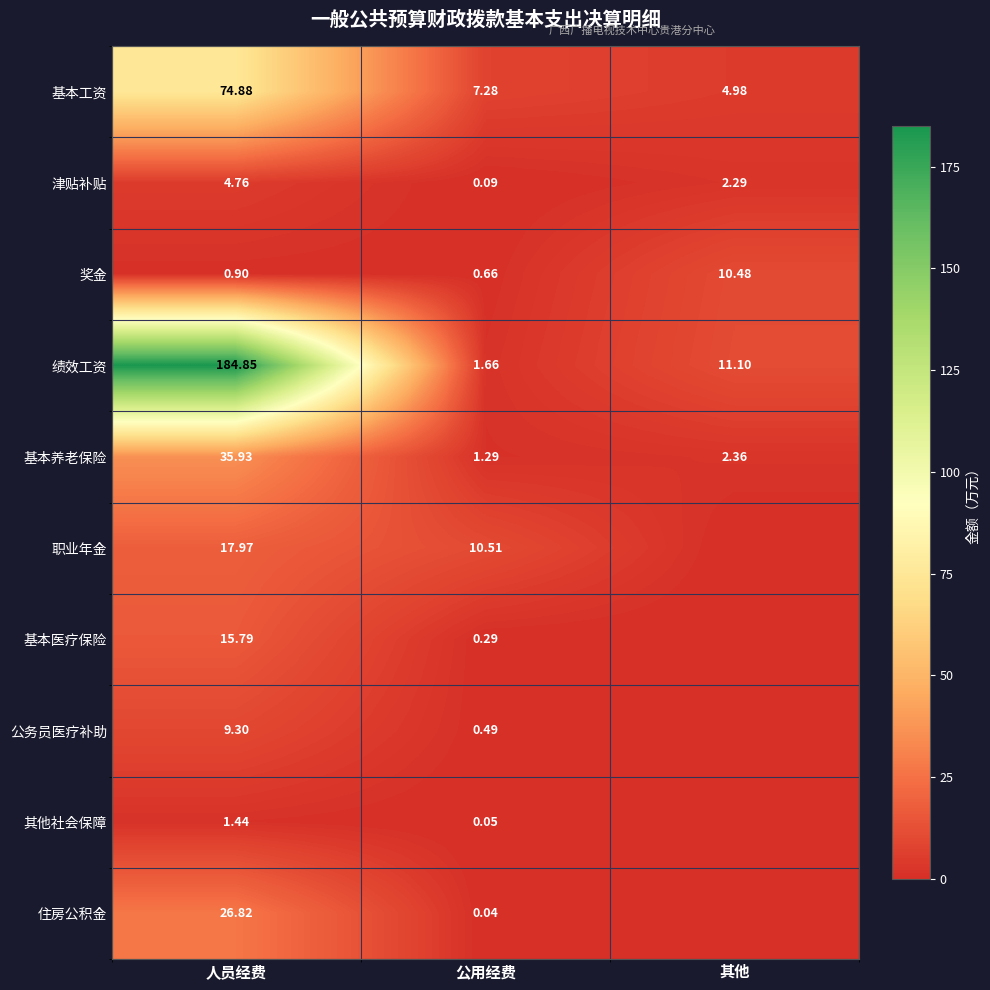

At which label does 基本工资 reach its peak?

人员经费